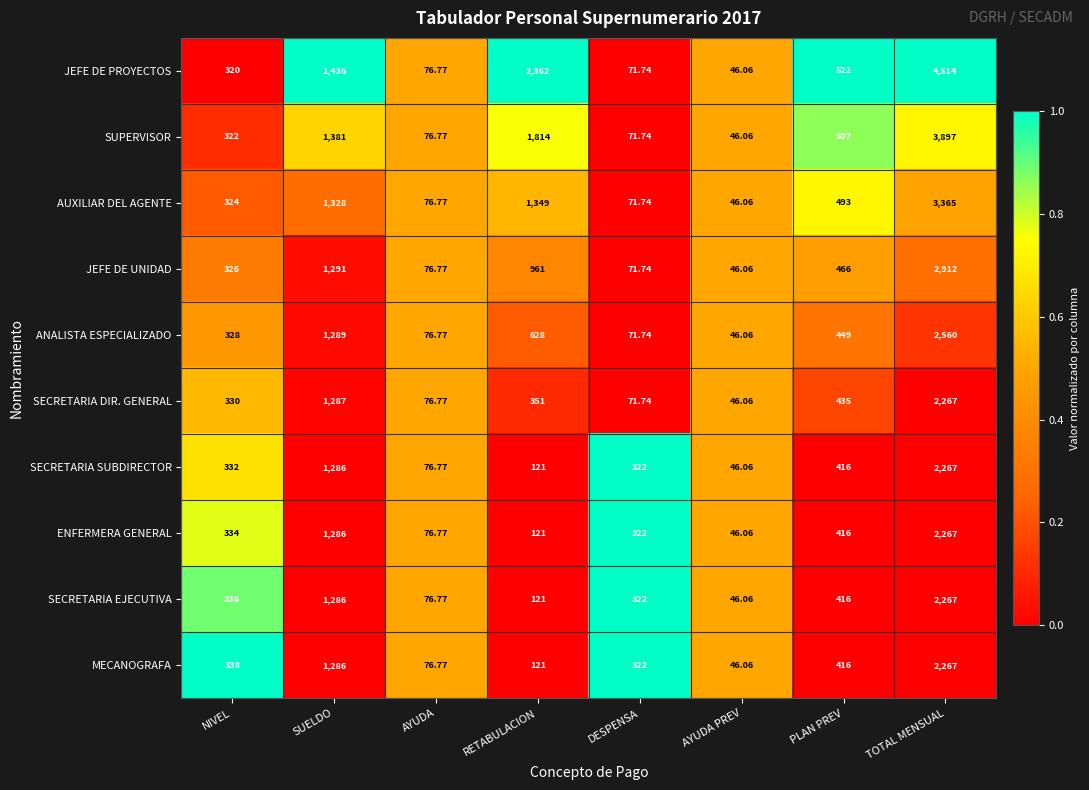

Rank the categories by SUPERVISOR value from highest to lowest.

TOTAL MENSUAL, RETABULACION, SUELDO, PLAN PREV, NIVEL, AYUDA, DESPENSA, AYUDA PREV